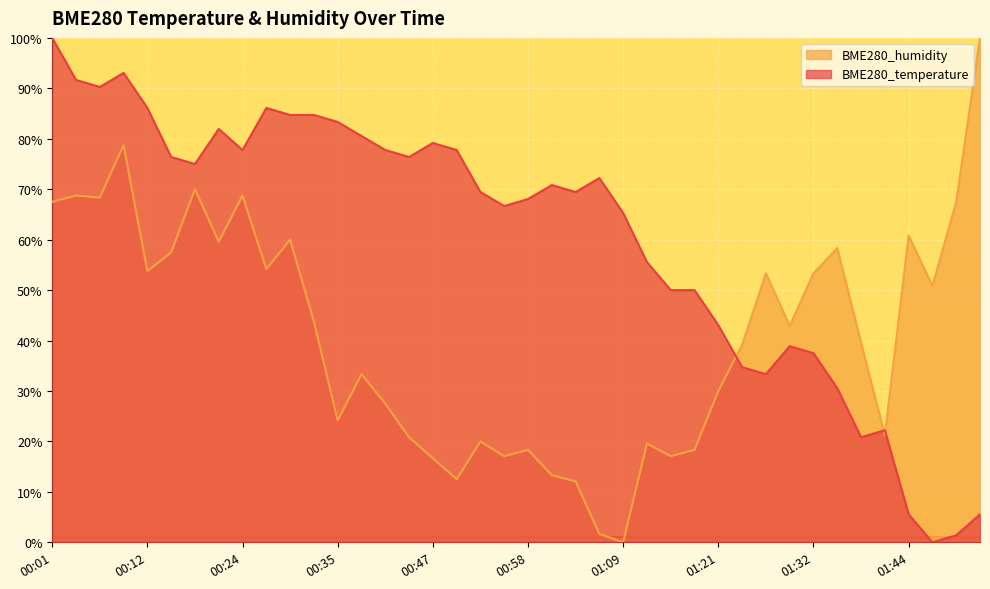

What is the sum of the BME280_temperature values at 00:49 and 01:15?

127.8